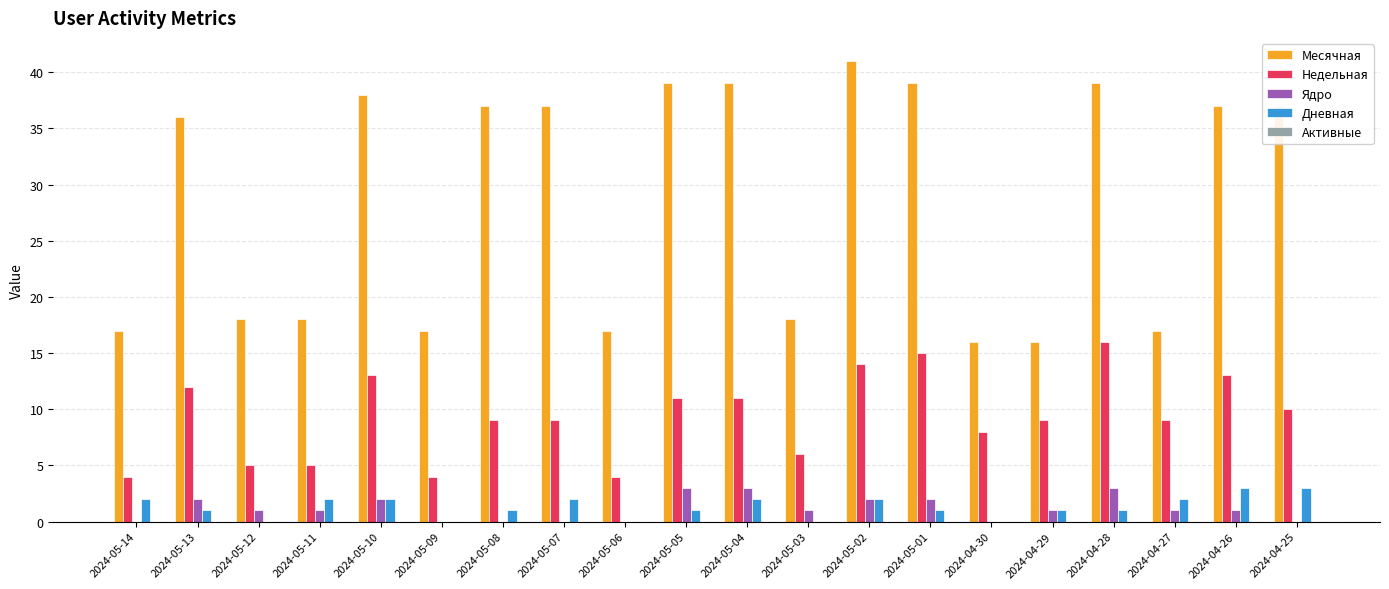

The value of Ядро at 2024-04-28 is 5. True or false?

False